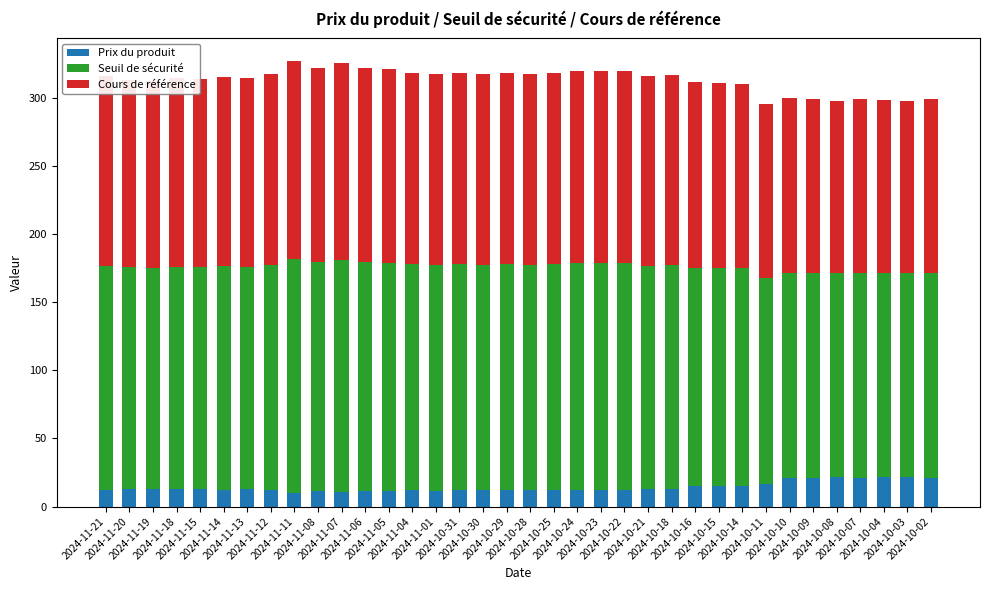

What is the minimum value for Prix du produit?

10.0